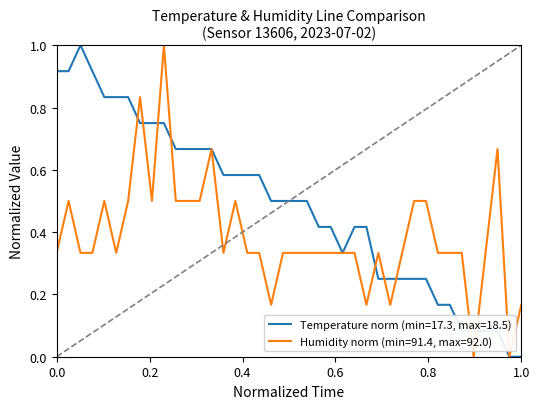

Which series has the largest total across all categories?

Temperature norm (min=17.3, max=18.5)